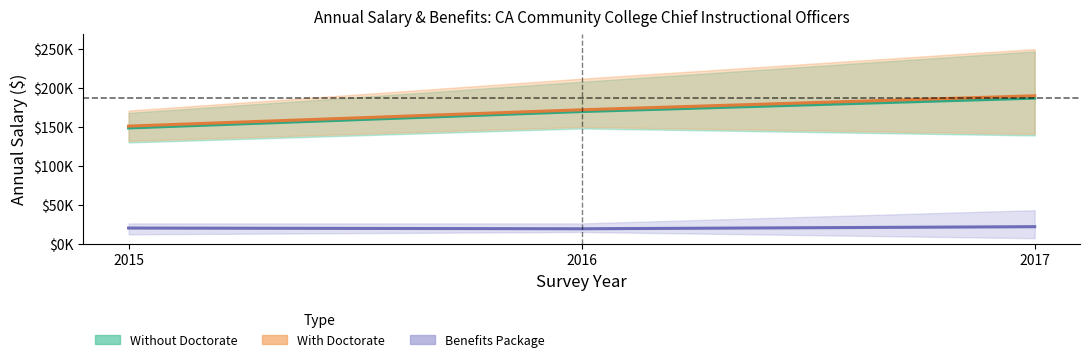

Which series has the widest spread of values?

With Doctorate (mean)